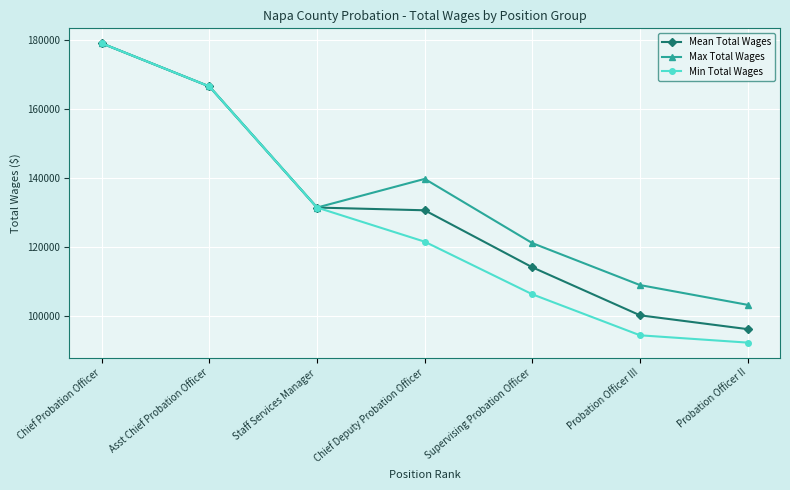

How many data points in Min Total Wages are less than 121640?

3